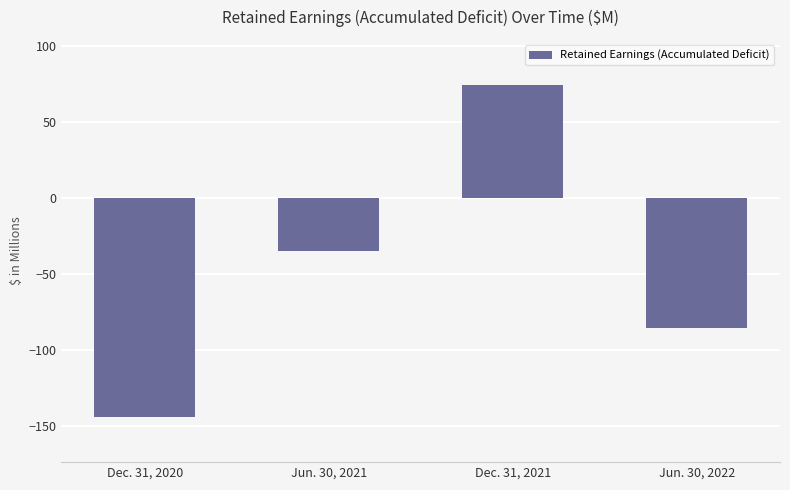

Between Jun. 30, 2022 and Dec. 31, 2020, which is larger?

Jun. 30, 2022